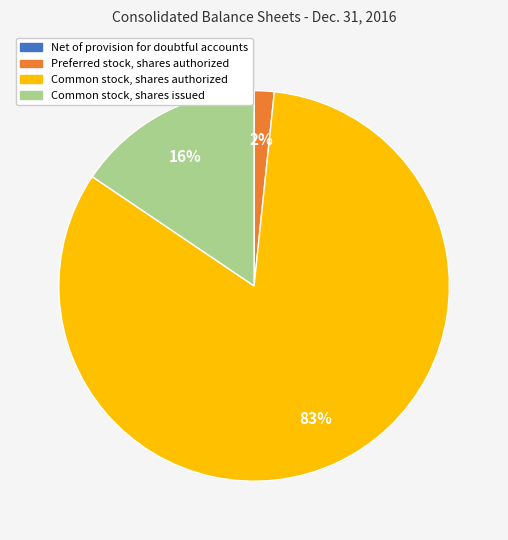

What is the largest slice in the pie chart?

Common stock, shares authorized